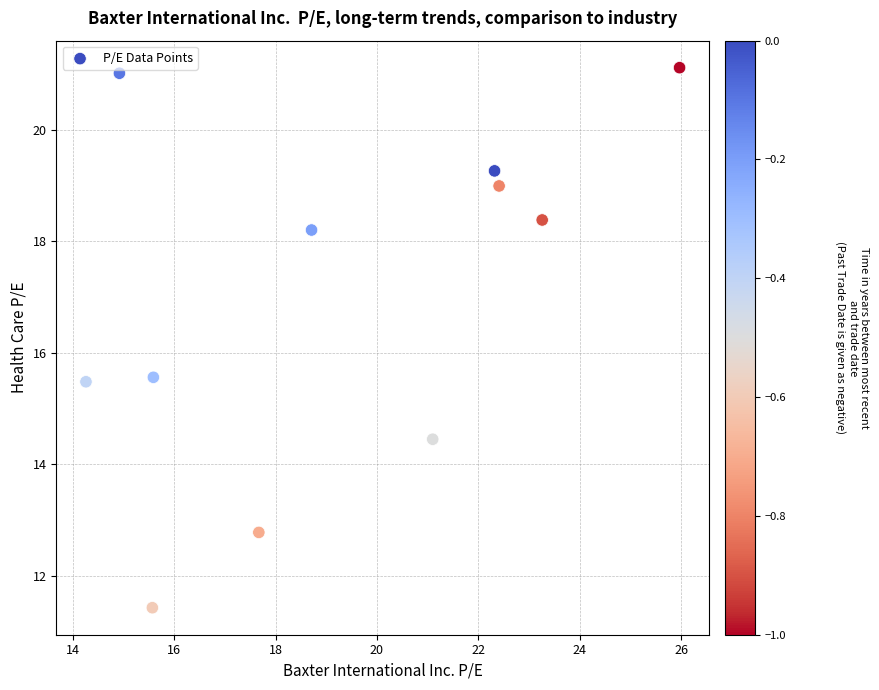

What is the average Y value?

17.0